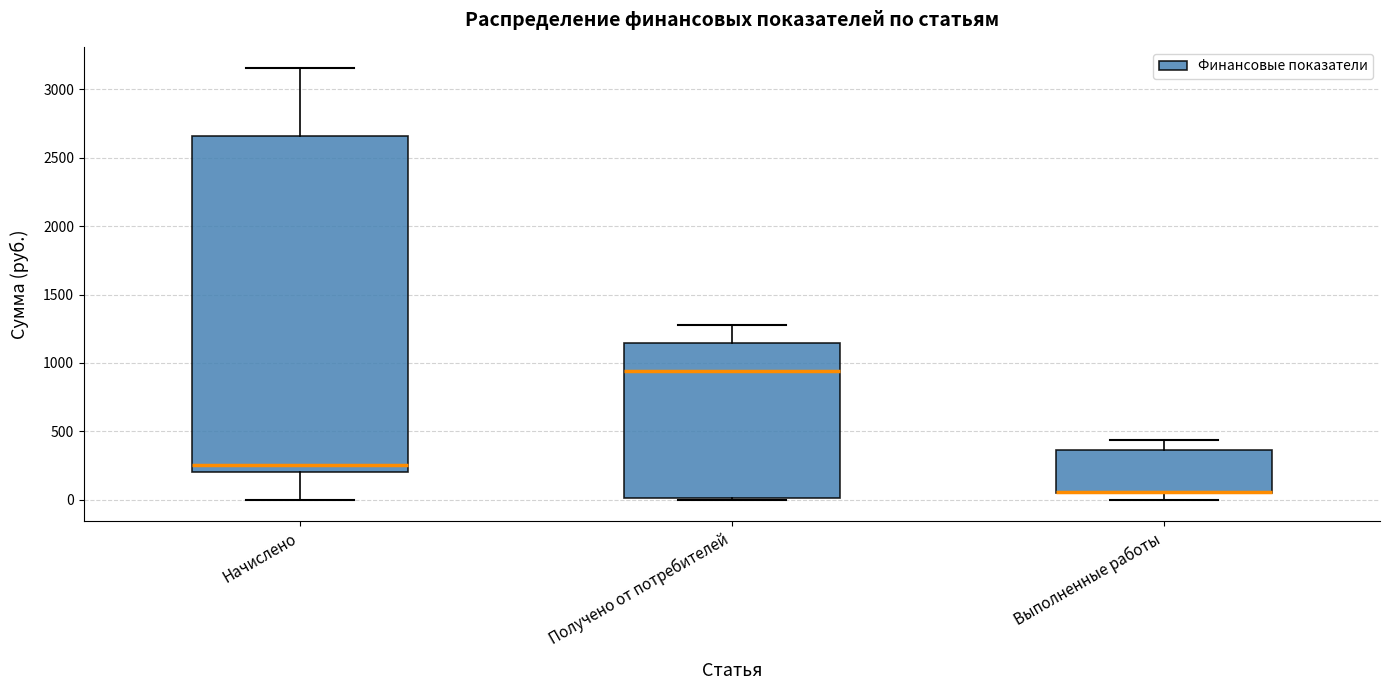

Where is the lower edge of the box for Начислено on the y-axis? The values are not printed on the chart, so give them approximately, as read against the axis.

200